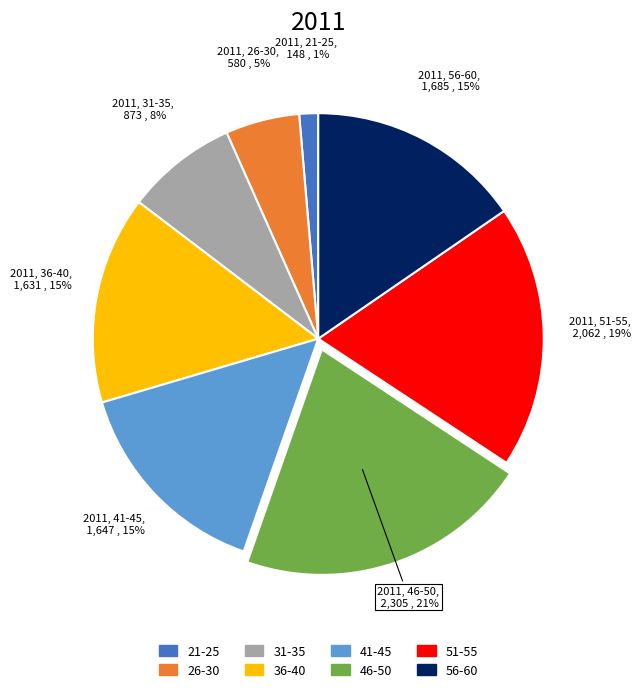

To the nearest percent, what is the average slice percentage?

12%